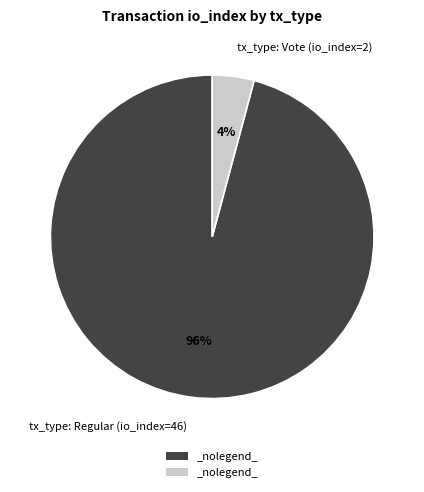

What is the largest slice in the pie chart?

tx_type: Regular (io_index=46)